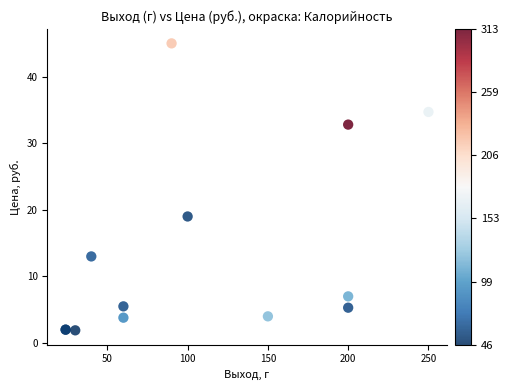

What Y value in the scatter plot is closest to 23?

19.0